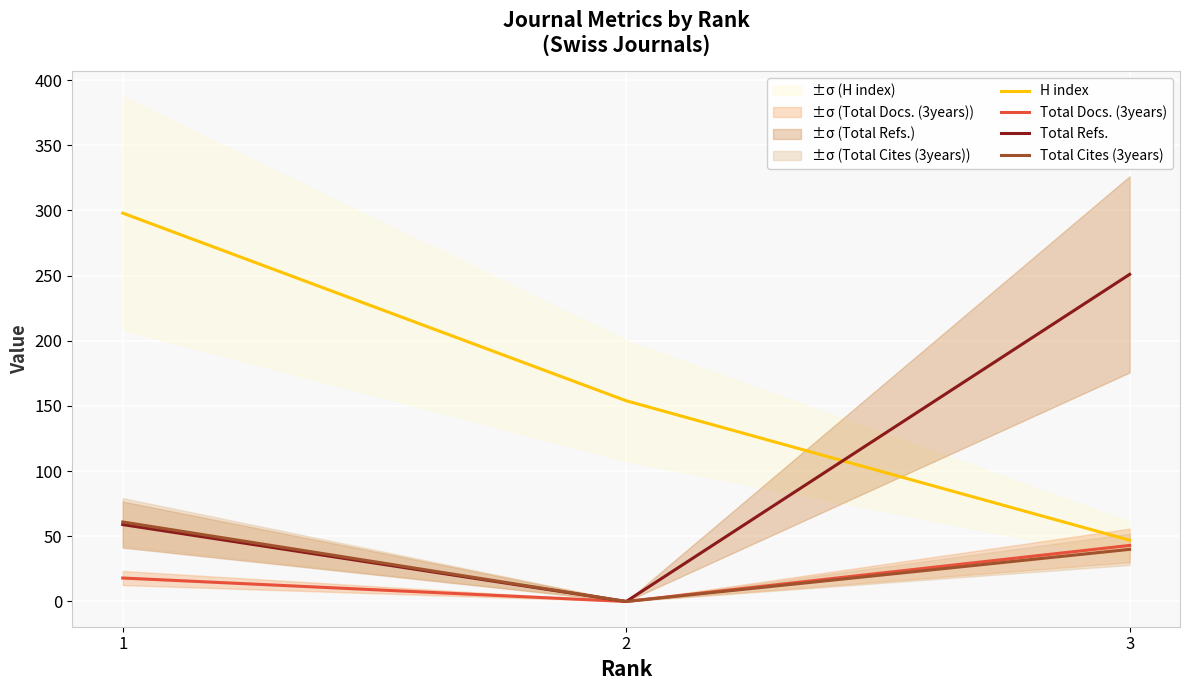

What is the sum of all Total Docs. (3years) values?

61